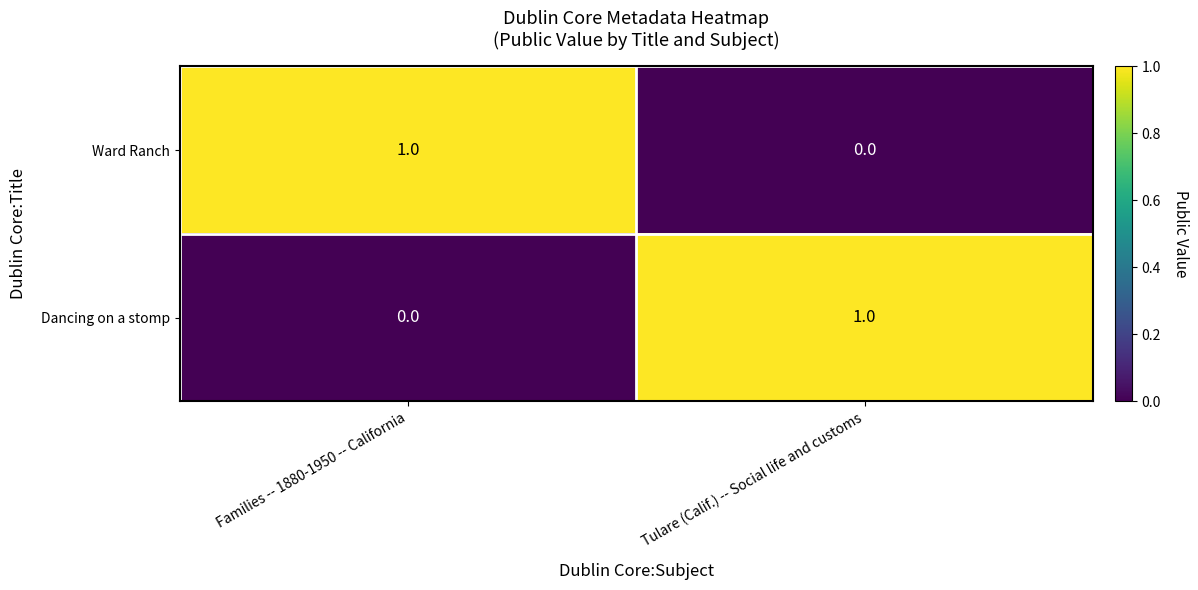

Which category has the lowest value in the Ward Ranch series?

Tulare (Calif.) -- Social life and customs